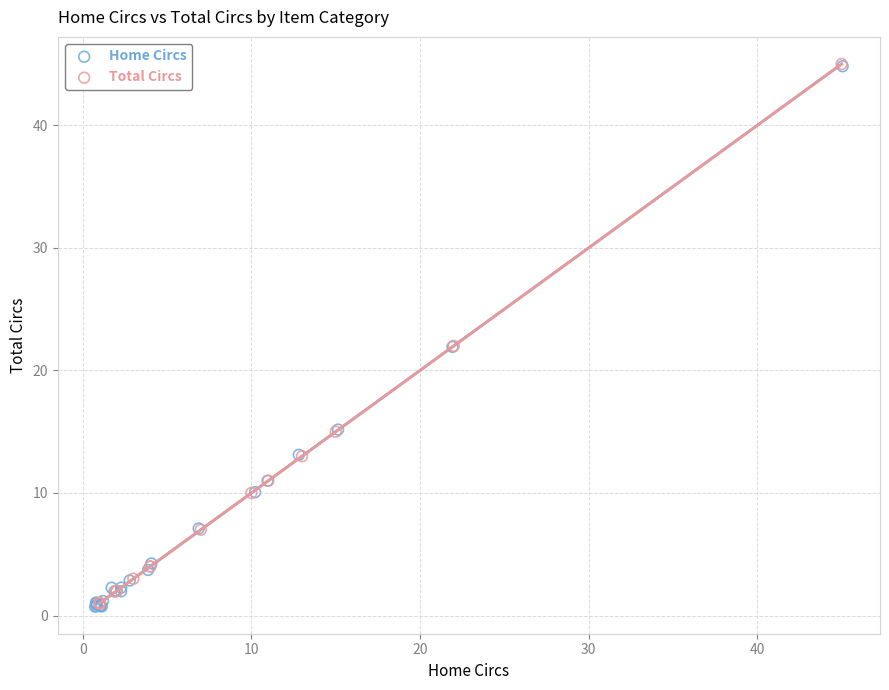

Which series has the largest Y range (max minus min)?

Home Circs